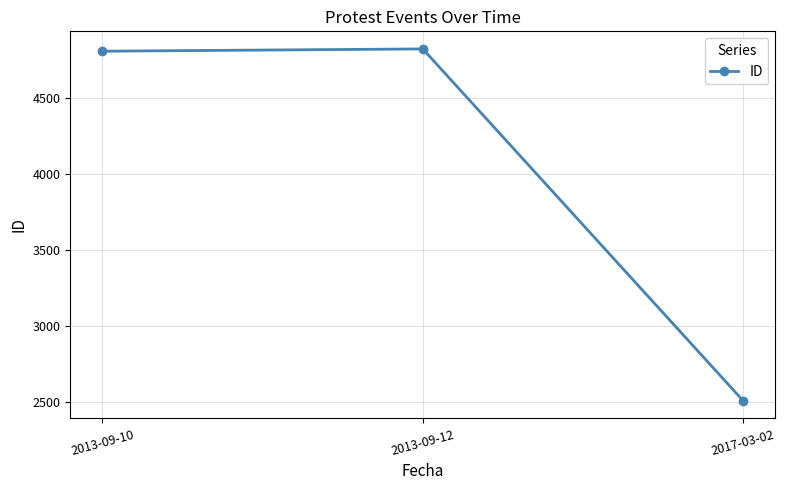

What is the sum of all values?

12145